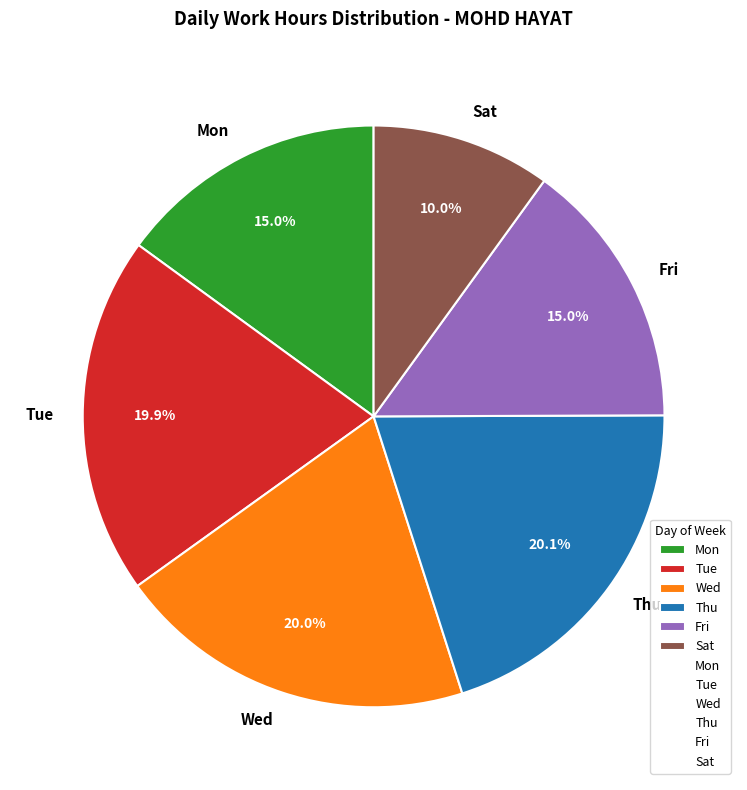

Does any single category account for the majority?

No